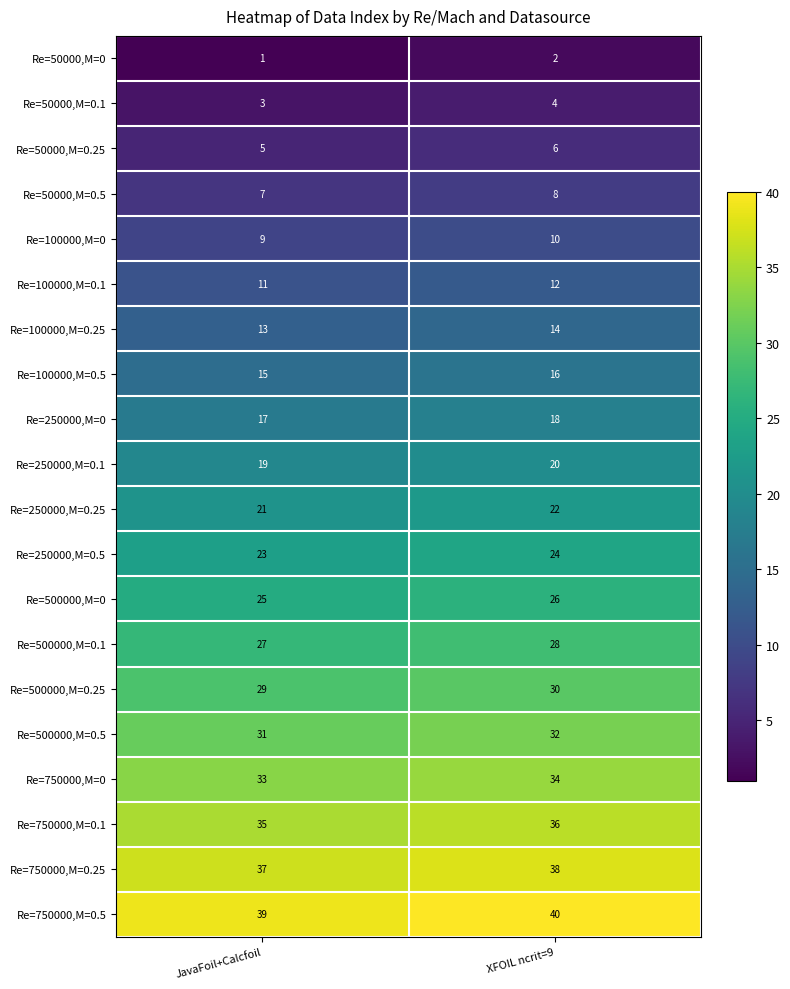

What is the highest value of the Re=50000,M=0.25 series?

6